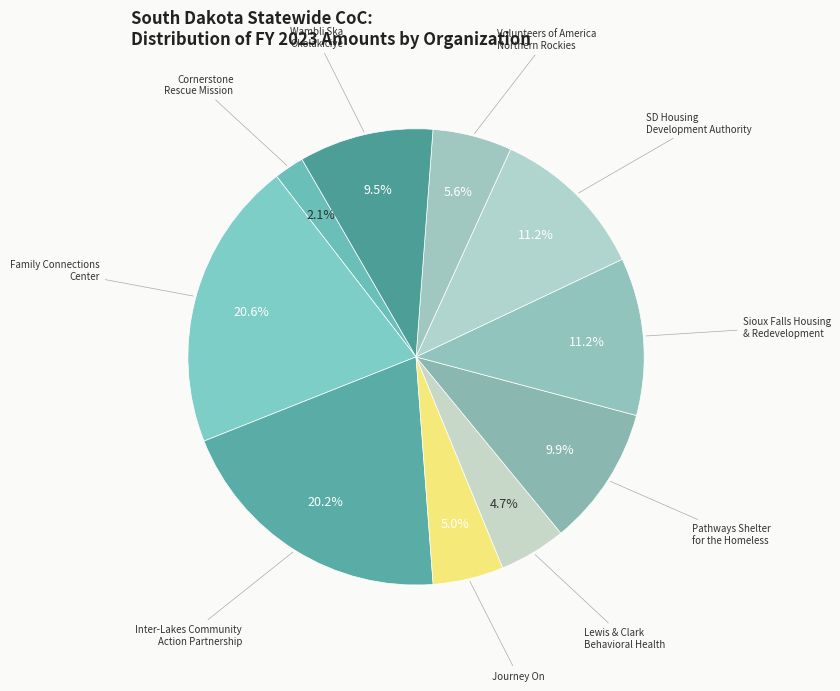

How many segments does this pie chart have?

10